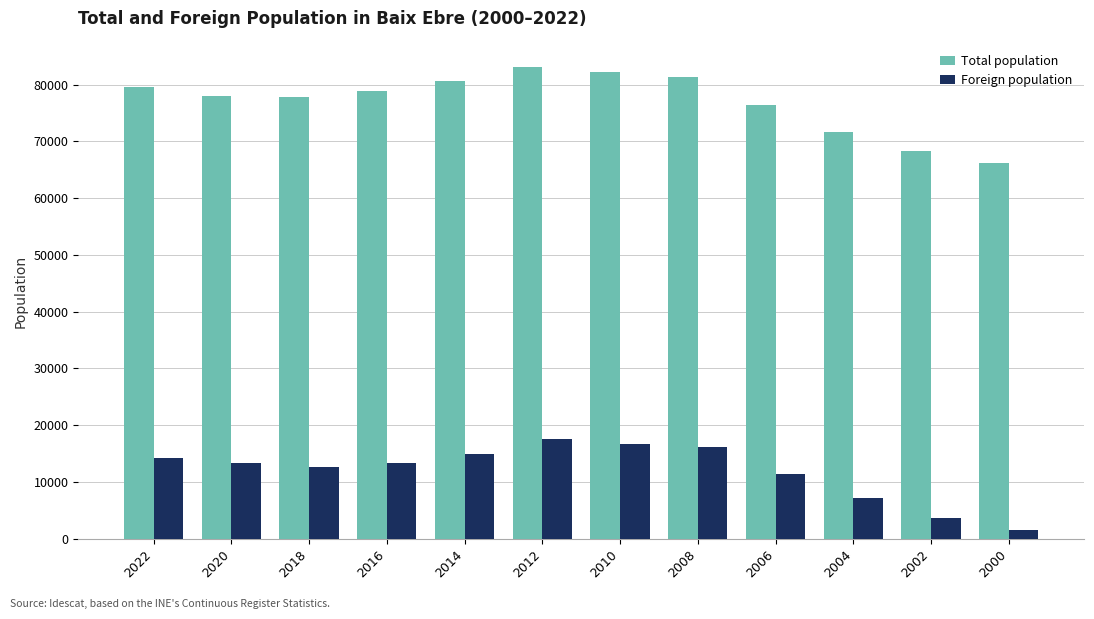

How many bars are there in each group?

2